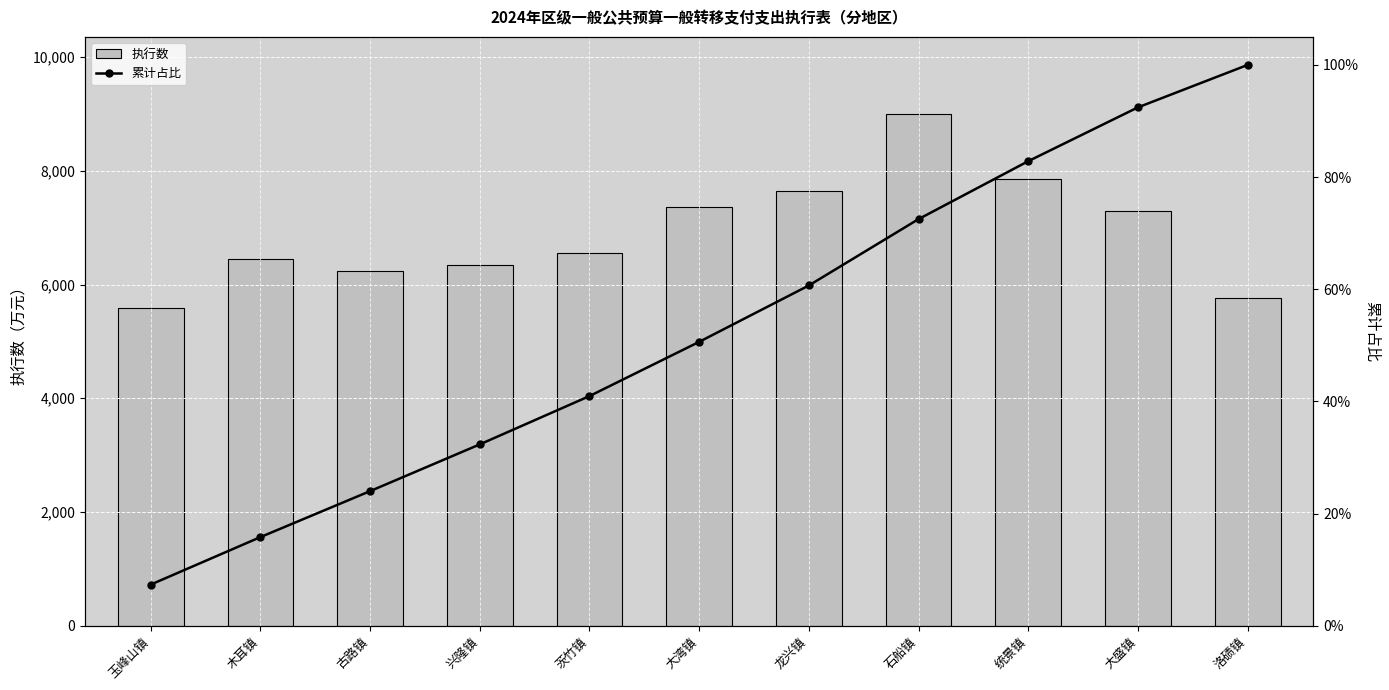

At how many categories does at least one series exceed 4742?

11